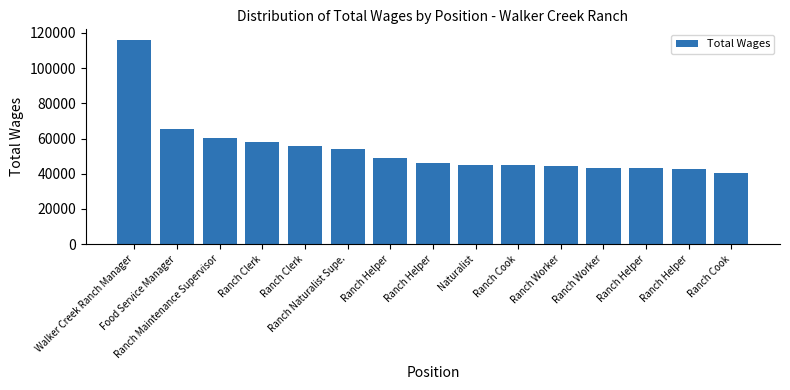

Which has a higher value, Ranch Worker or Ranch Clerk?

Ranch Clerk